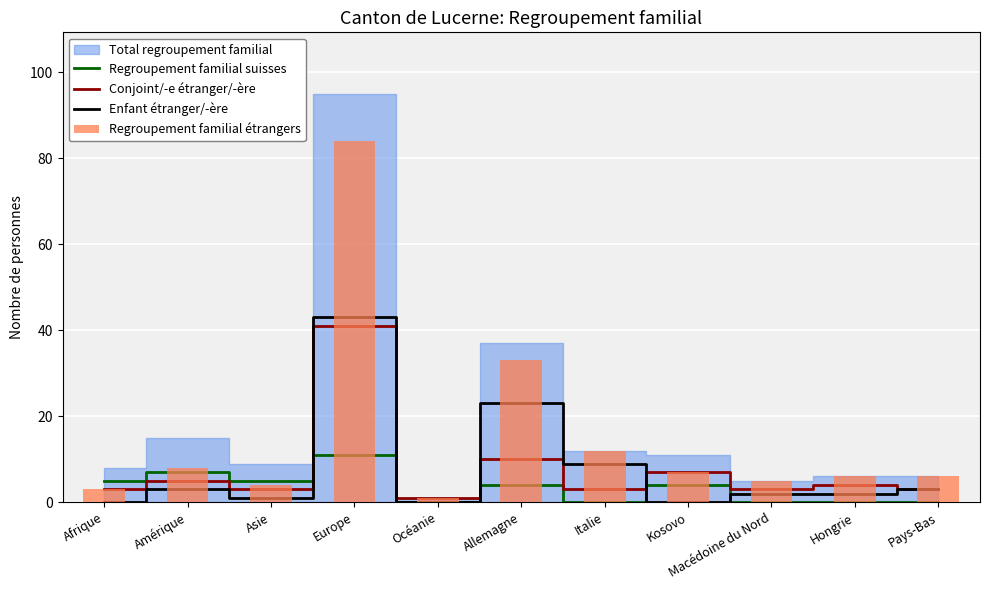

How many positive values does the Enfant étranger/-ère series have?

8